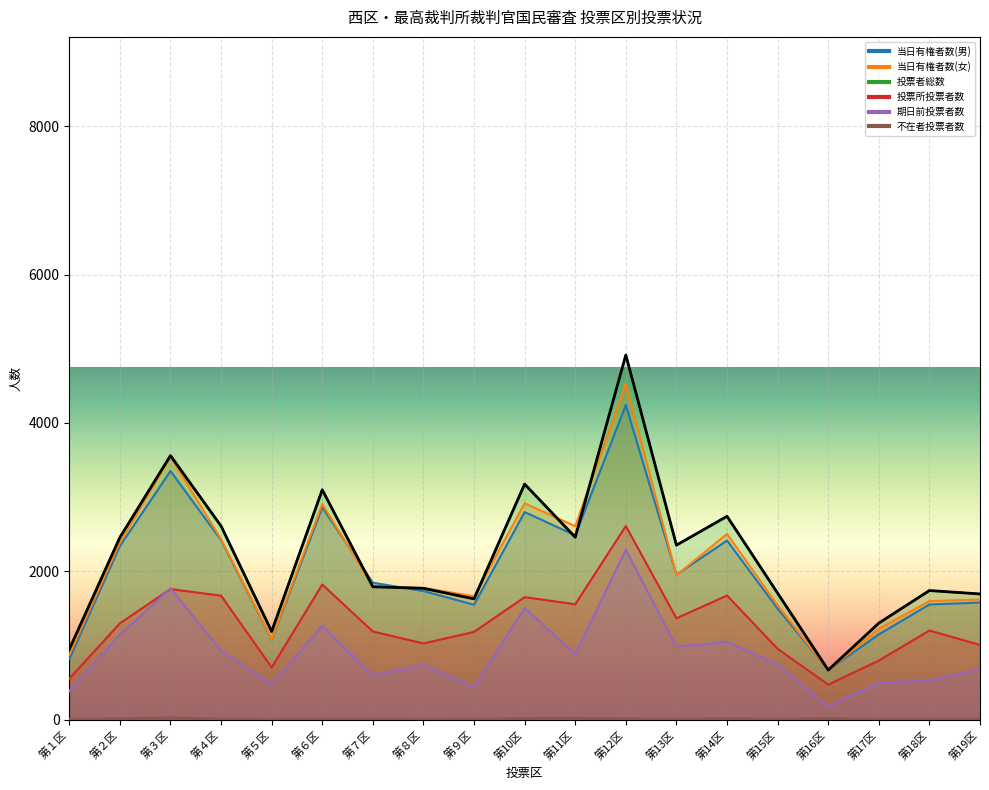

At which category is the sum across all series the highest?

第12区